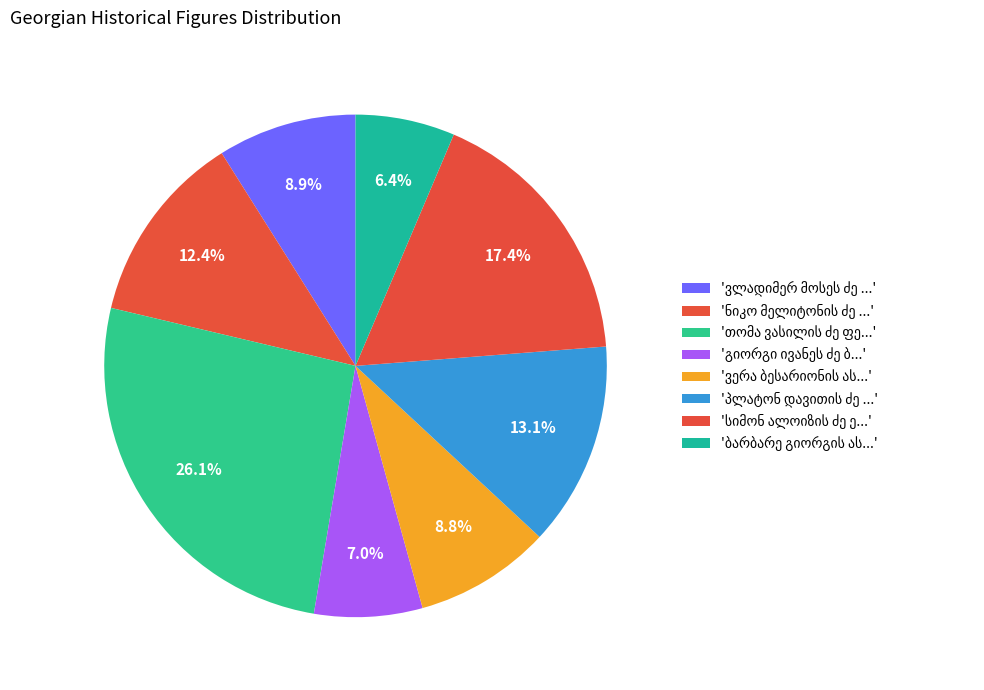

Do გიორგი ივანეს ძე ბადრიძე and თომა ვასილის ძე ფერაძე together represent more than half of the pie?

No